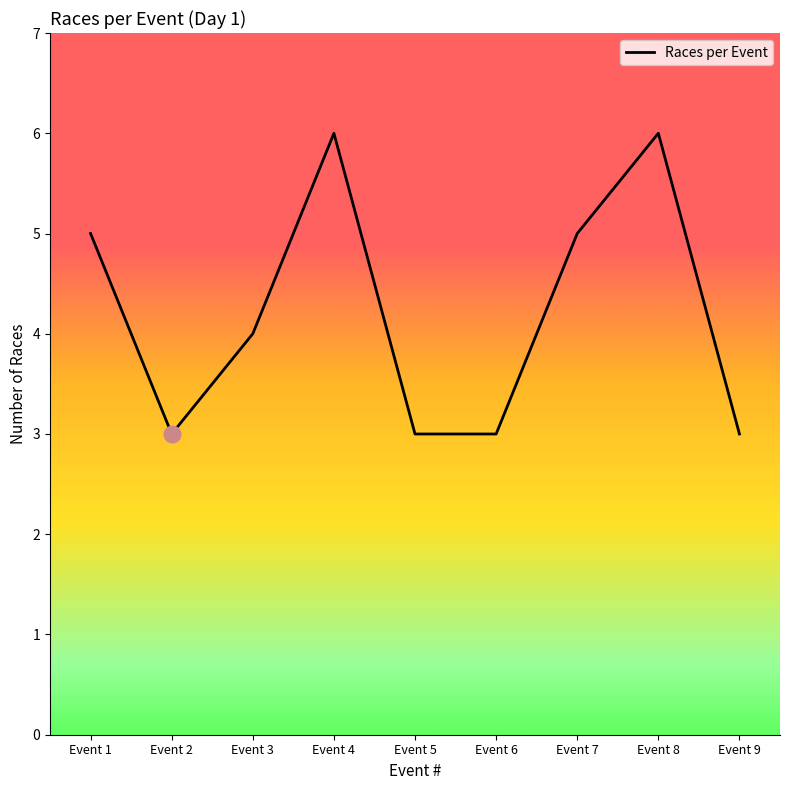

What is the ratio of the value at Event 4 to the value at Event 6?

2.0